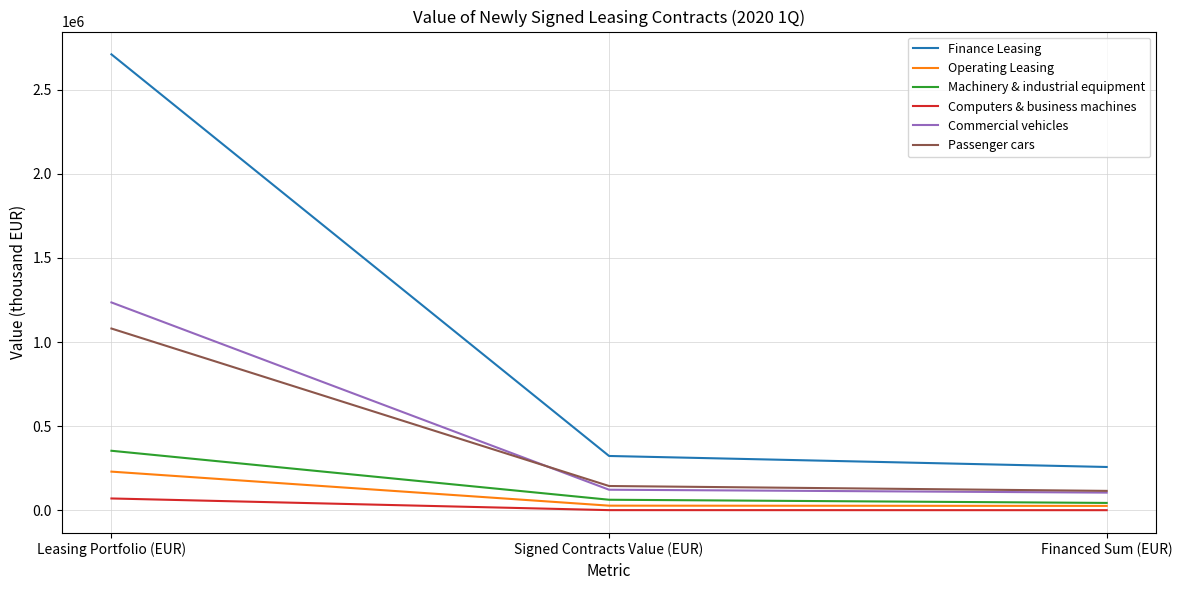

How many values in the Finance Leasing series exceed 322929?

2